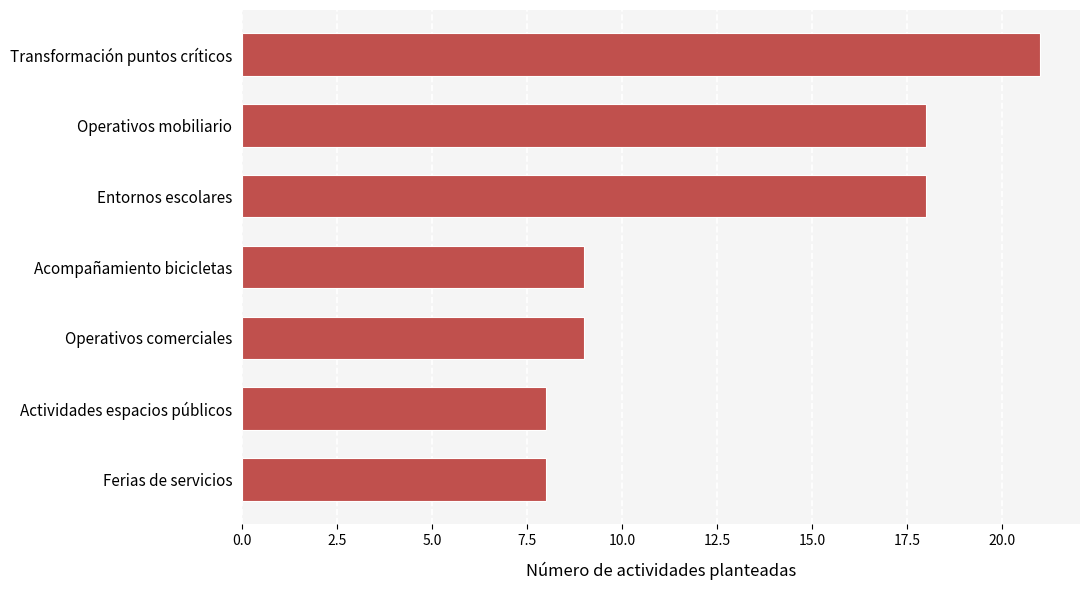

What is the difference between the second highest and second lowest values?

10